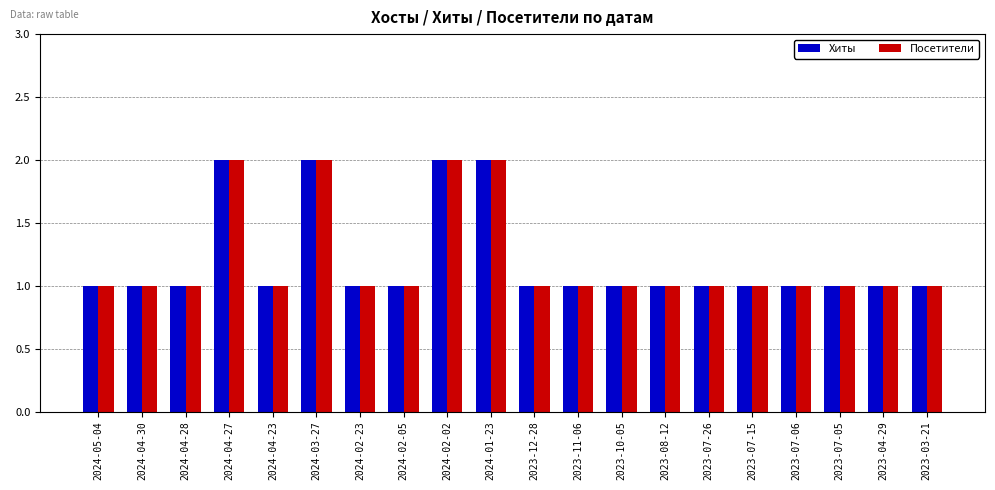

How many data points does each series have?

20